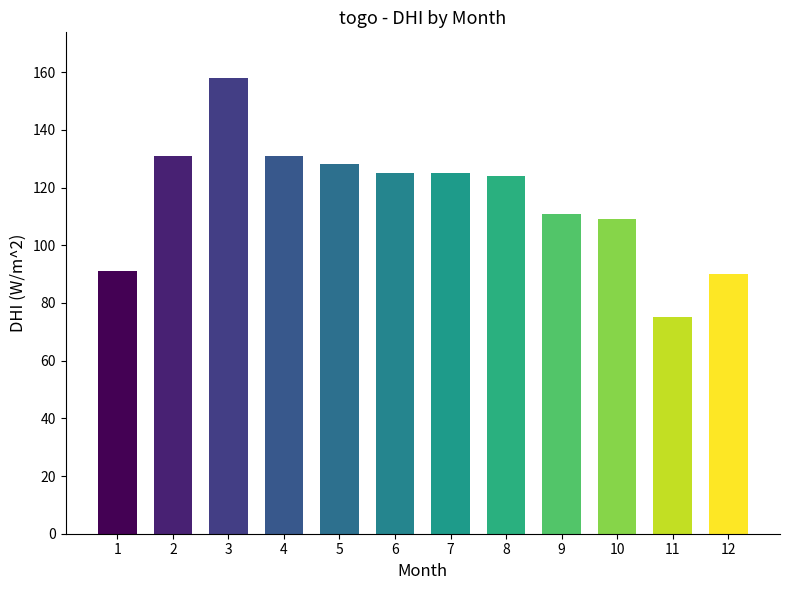

What is the difference between the maximum and second lowest values?

68